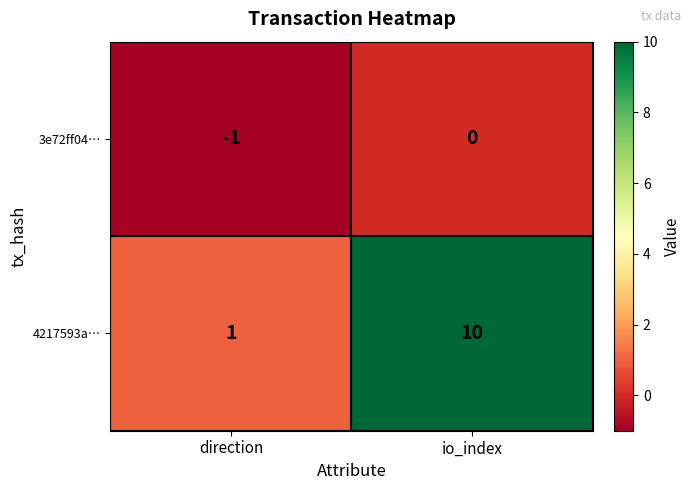

Rank the series by their average value, from lowest to highest.

3e72ff04…, 4217593a…